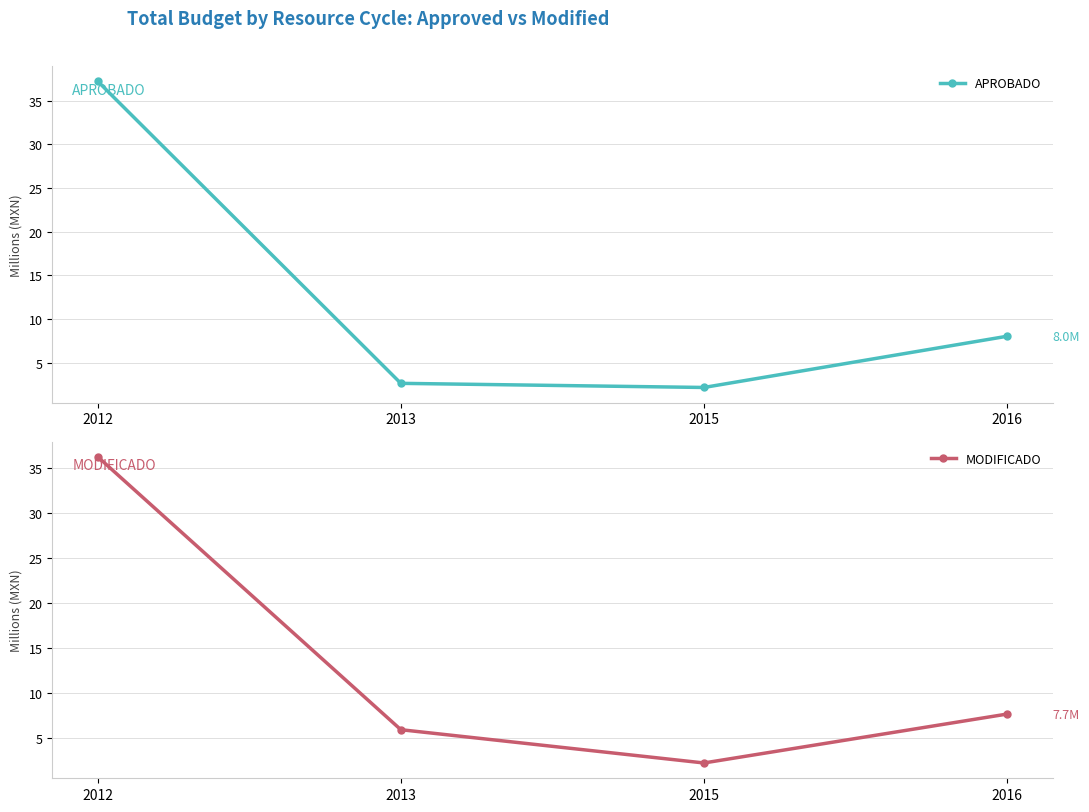

Which series changed the most between 2015 and 2016?

APROBADO